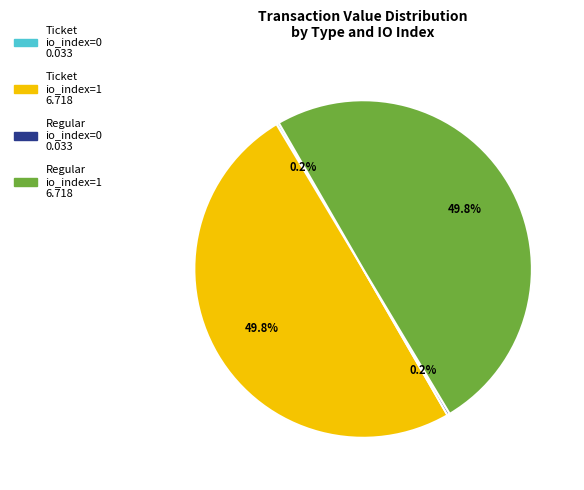

Does any single category account for the majority?

No